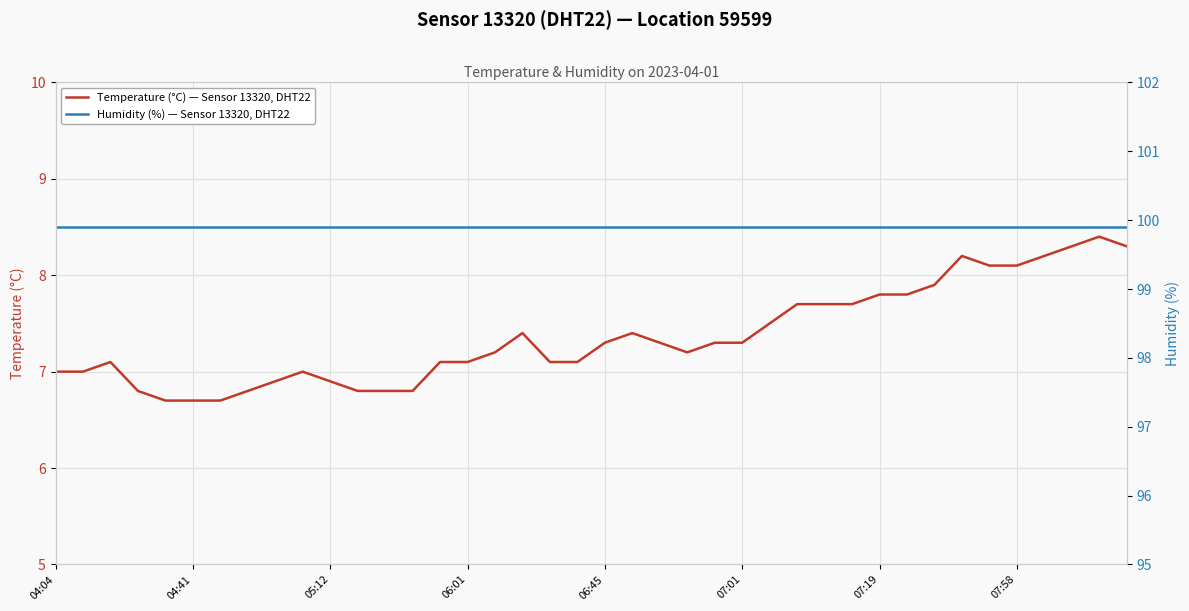

Is it true that Temperature (°C) — Sensor 13320, DHT22 equals 2.0 at 17?

False